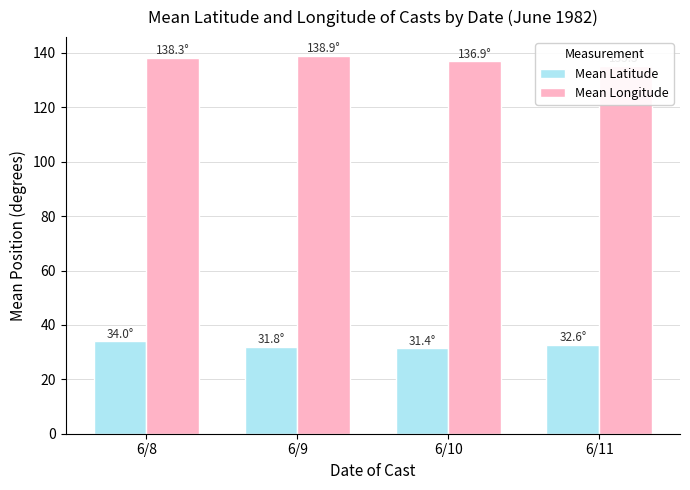

What are all the series names shown in the legend?

Mean Latitude, Mean Longitude